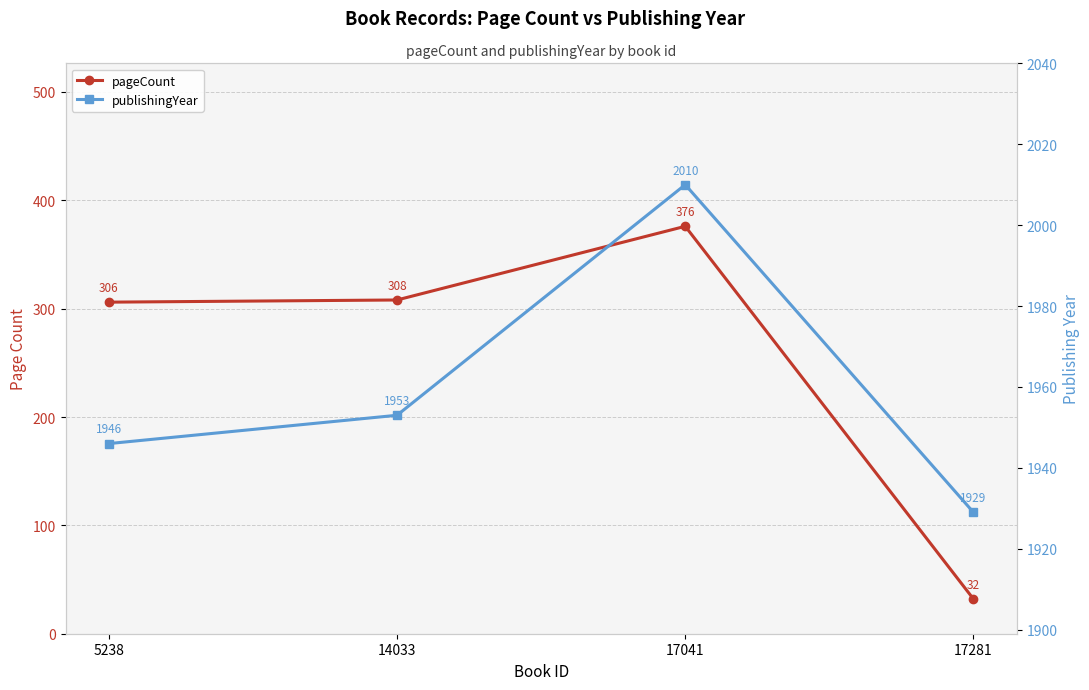

Between 14033 and 17041, which is larger?

17041